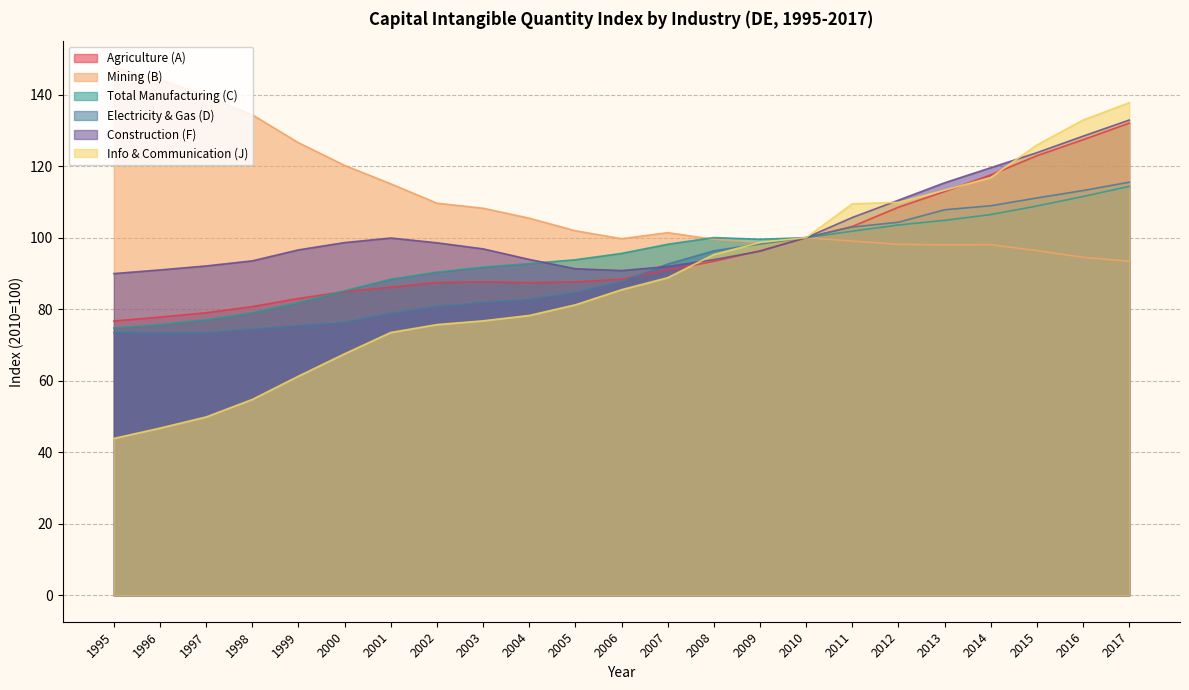

Reading left to right, extract all data points from this chart.

Agriculture (A): 76.7	77.8	79.0	80.7	83.0	84.9	86.1	87.5	87.6	87.4	87.6	88.4	90.9	93.4	96.3	100.0	103.1	108.5	112.9	117.5	122.9	127.4	132.0
Mining (B): 147.5	144.2	139.5	134.3	126.5	120.2	115.0	109.6	108.2	105.4	101.9	99.7	101.4	99.5	98.6	100.0	99.0	98.1	98.0	98.0	96.4	94.5	93.4
Total Manufacturing (C): 74.7	75.7	77.0	79.0	81.9	85.2	88.4	90.3	91.7	92.7	93.8	95.6	98.2	100.0	99.5	100.0	101.8	103.5	104.8	106.5	108.8	111.5	114.3
Electricity & Gas (D): 73.5	73.3	73.4	74.4	75.4	76.3	78.8	80.8	81.8	82.7	84.6	87.7	92.6	96.3	98.2	100.0	103.0	104.3	107.8	108.9	111.1	113.2	115.5
Construction (F): 90.0	91.0	92.1	93.5	96.6	98.6	99.9	98.6	96.9	93.9	91.3	90.8	91.9	93.8	96.2	100.0	105.6	110.5	115.3	119.5	123.8	128.4	132.9
Info & Communication (J): 43.9	46.8	49.9	54.8	61.3	67.5	73.5	75.7	76.7	78.2	81.2	85.4	88.8	95.3	98.6	100.0	109.5	109.8	113.3	116.8	125.9	132.9	137.7